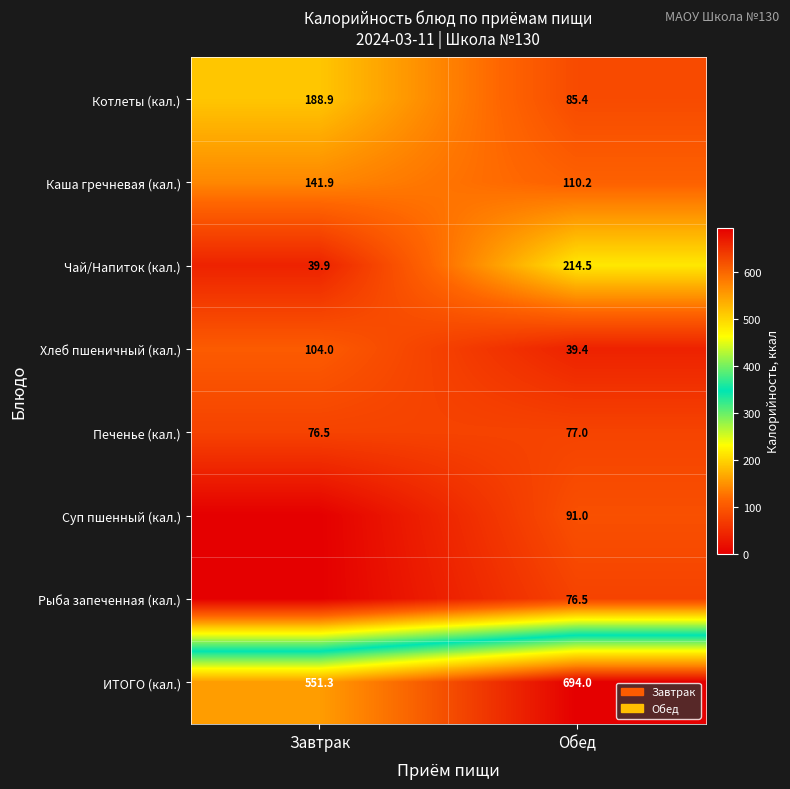

List the labels in order of Каша гречневая (кал.) value, smallest first.

Обед, Завтрак